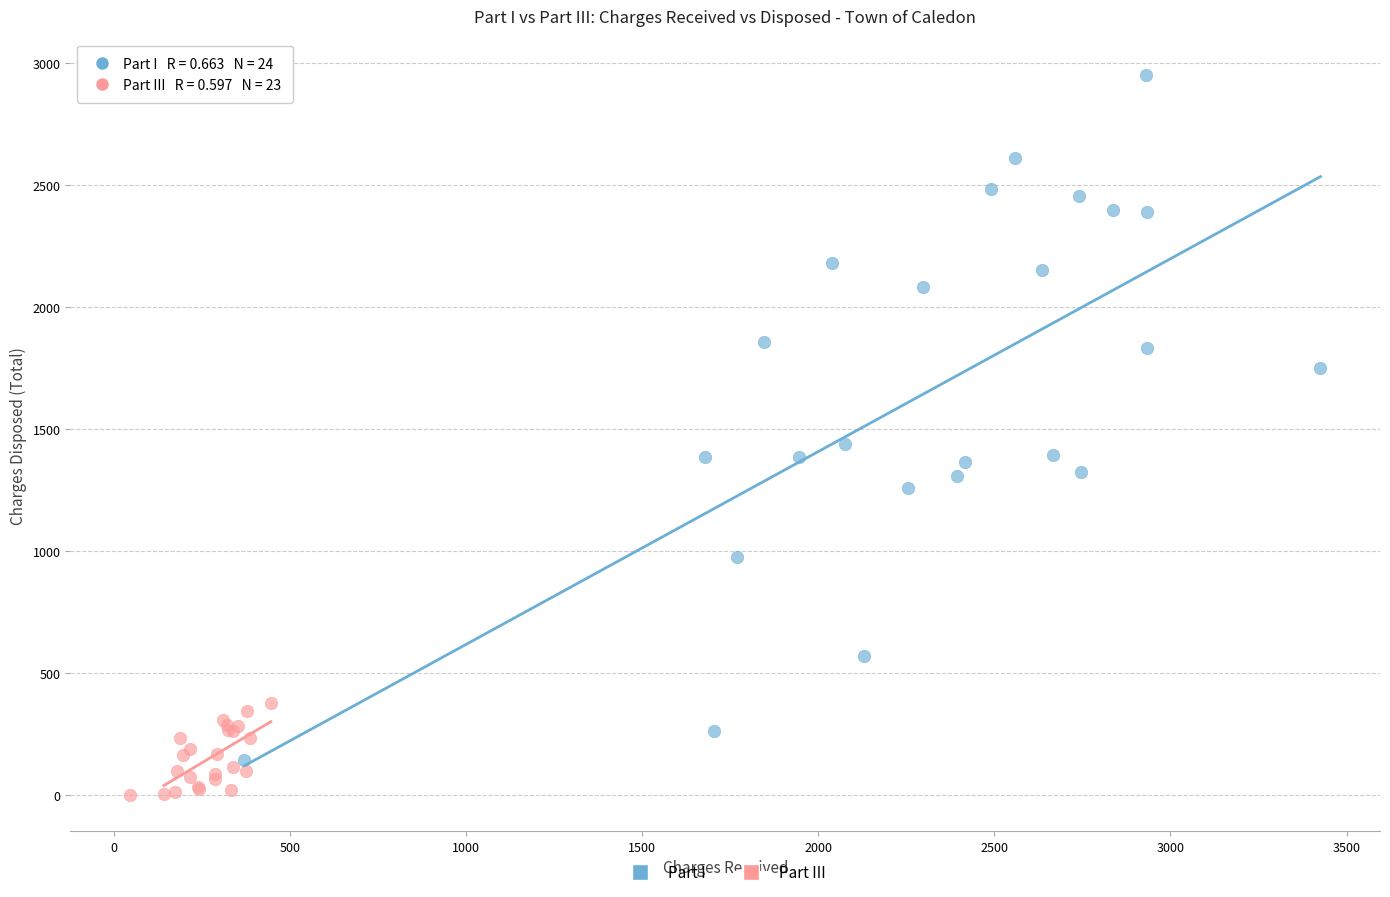

Which series contains the highest Y value?

Part I